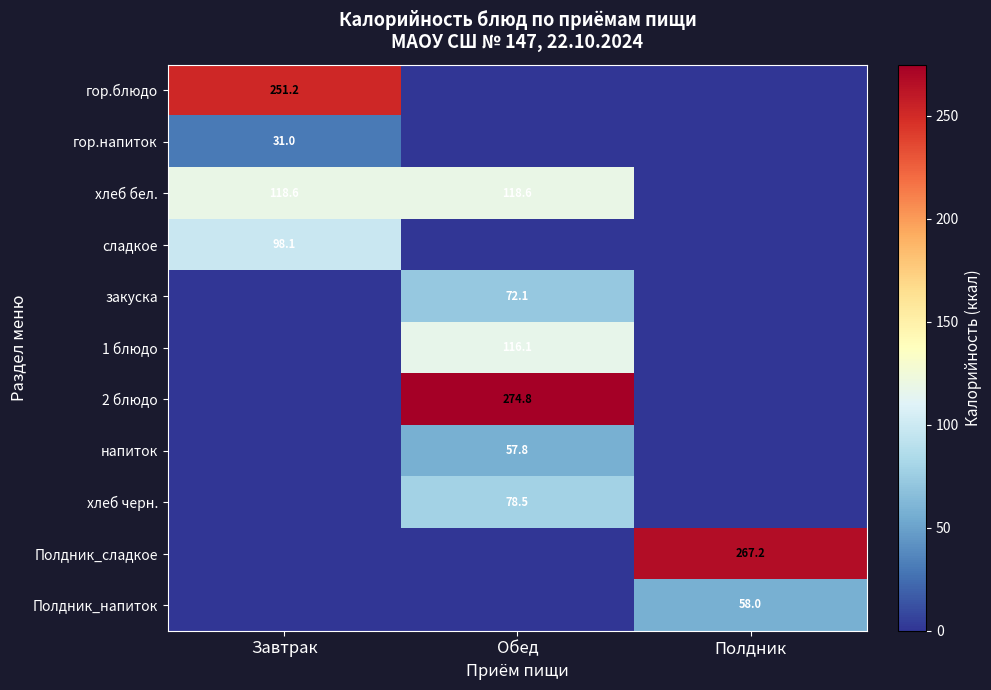

What is the total value across all series at Завтрак?

498.9